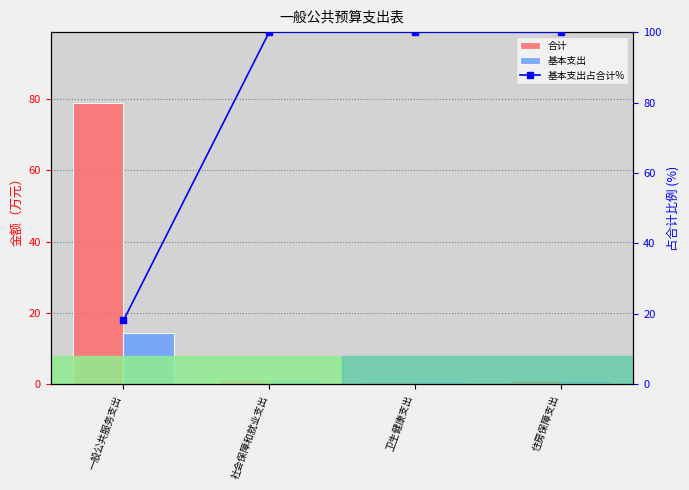

At which category is the sum across all series the highest?

一般公共服务支出